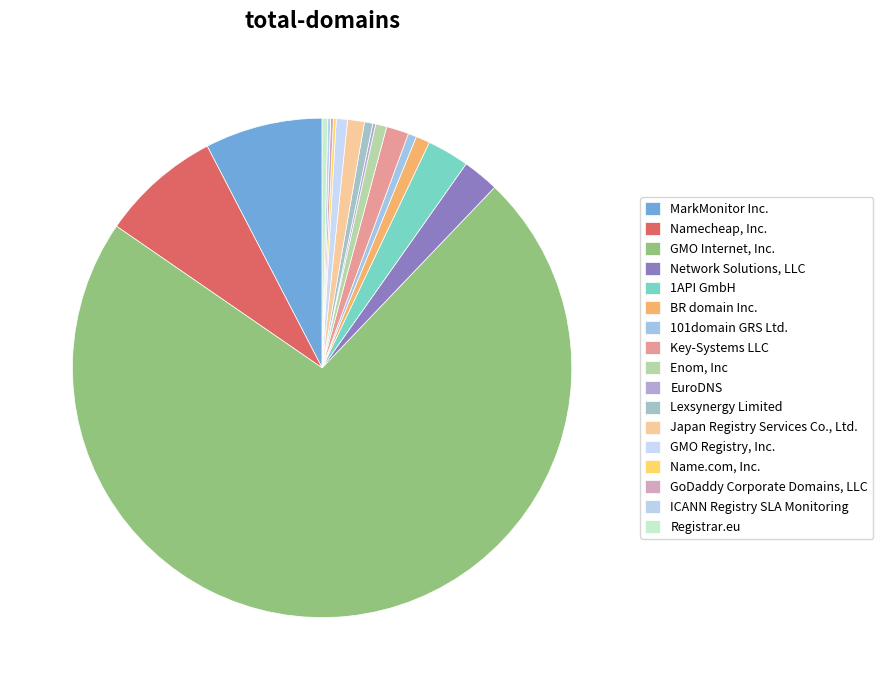

To the nearest percent, what is the difference between the largest and smallest slice percentages?

72%